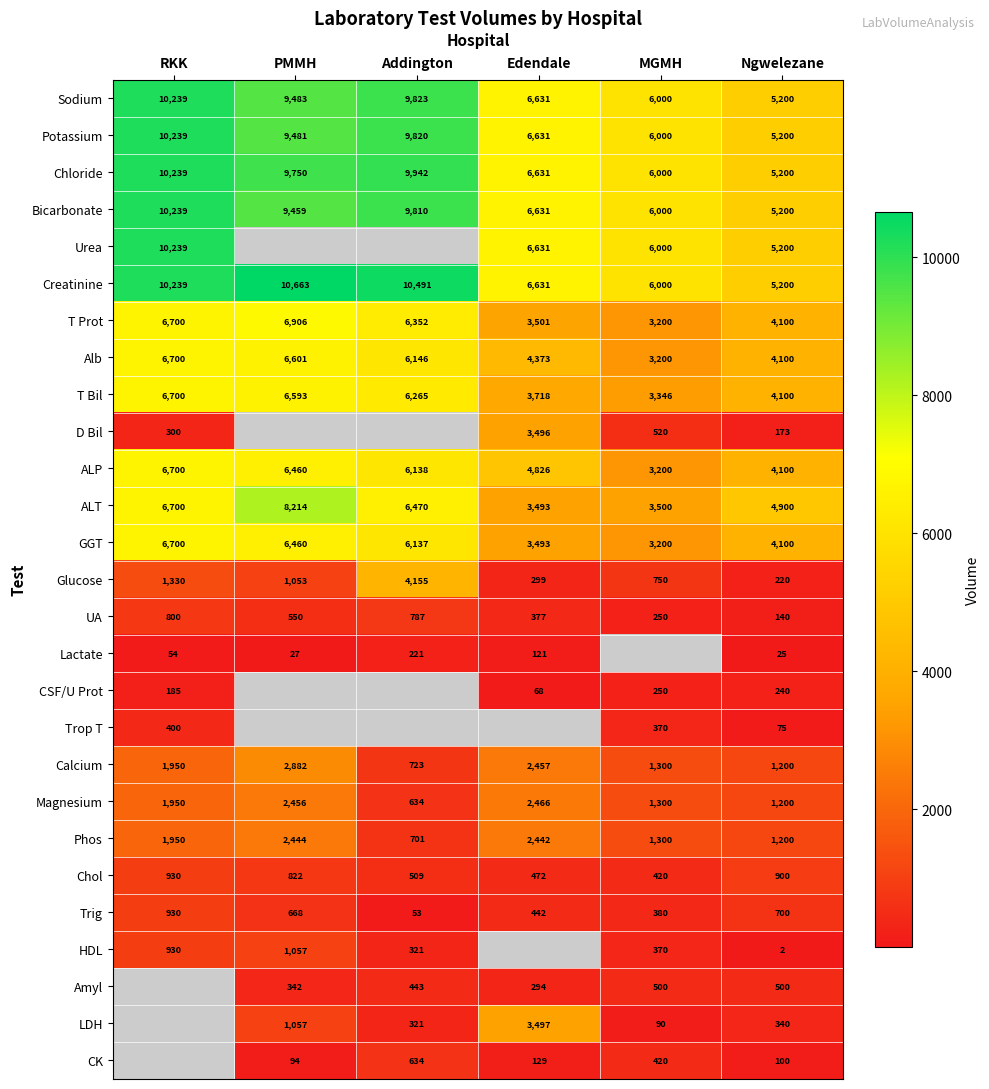

Which category has the highest value in the GGT series?

RKK